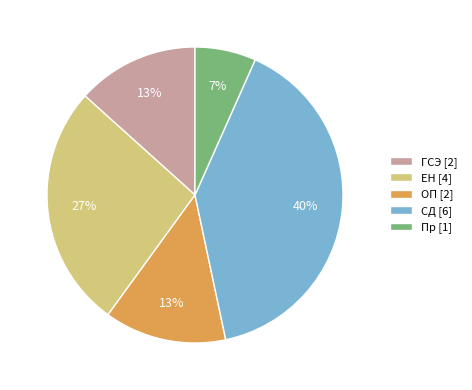

Is there any slice that represents more than half of the pie?

No